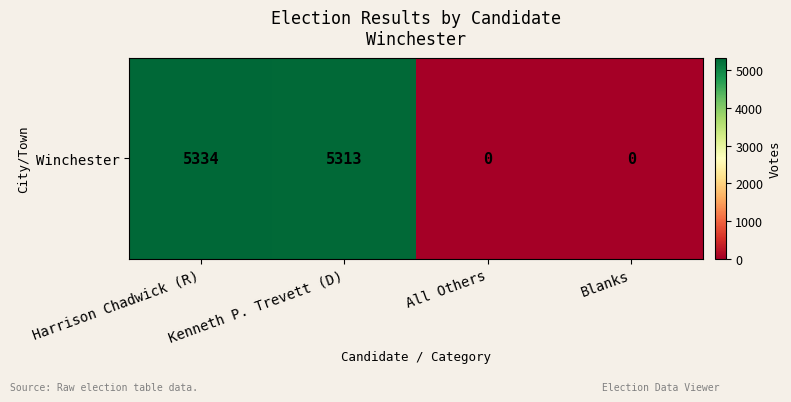

Which category has the highest value across all series?

Harrison Chadwick (R)